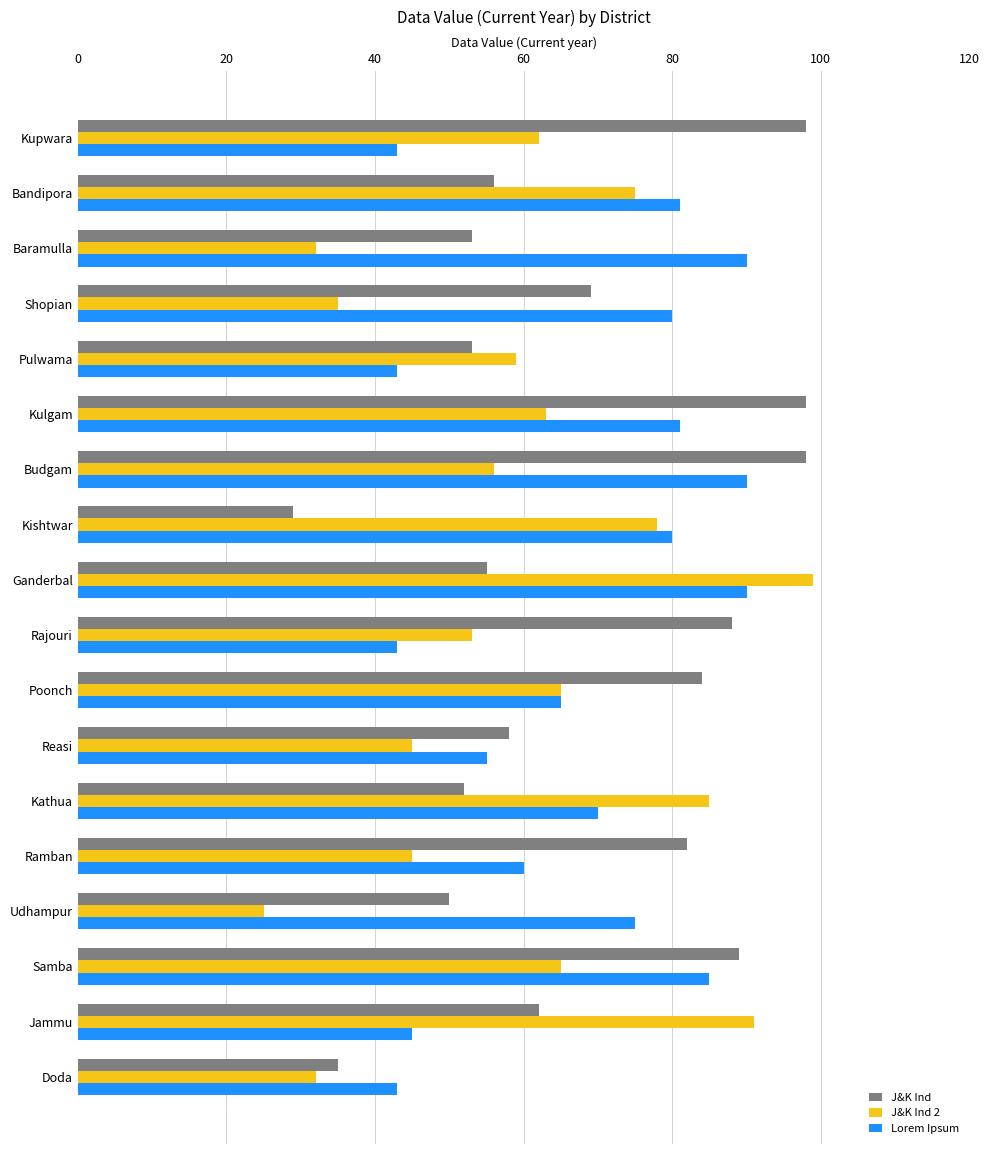

What value does the Lorem Ipsum series have at Ganderbal?

90